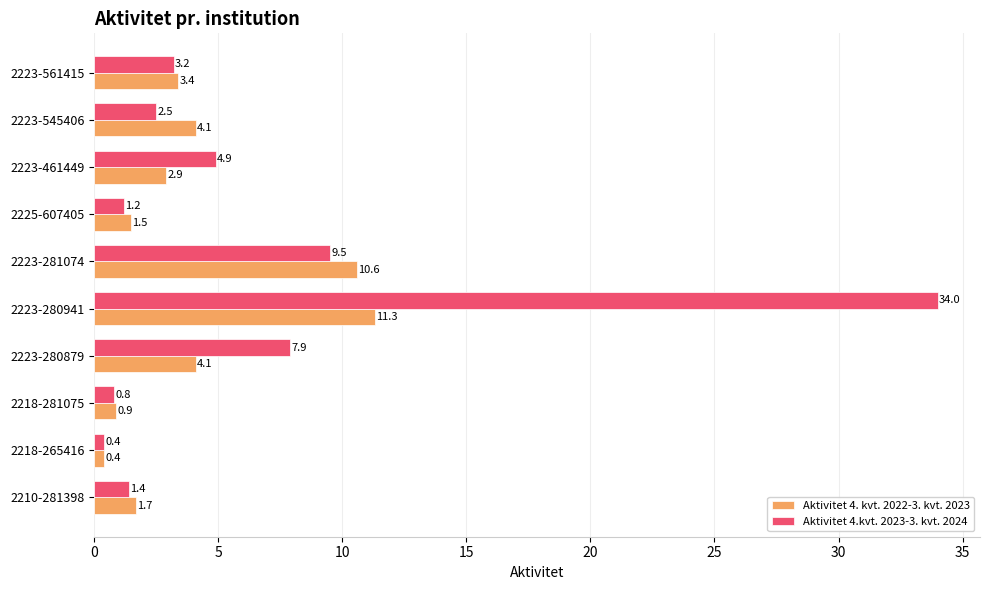

At how many categories does at least one series exceed 32?

1